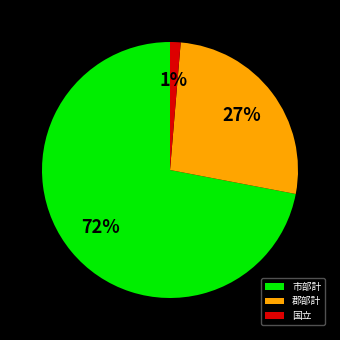

What is the largest slice in the pie chart?

市部計